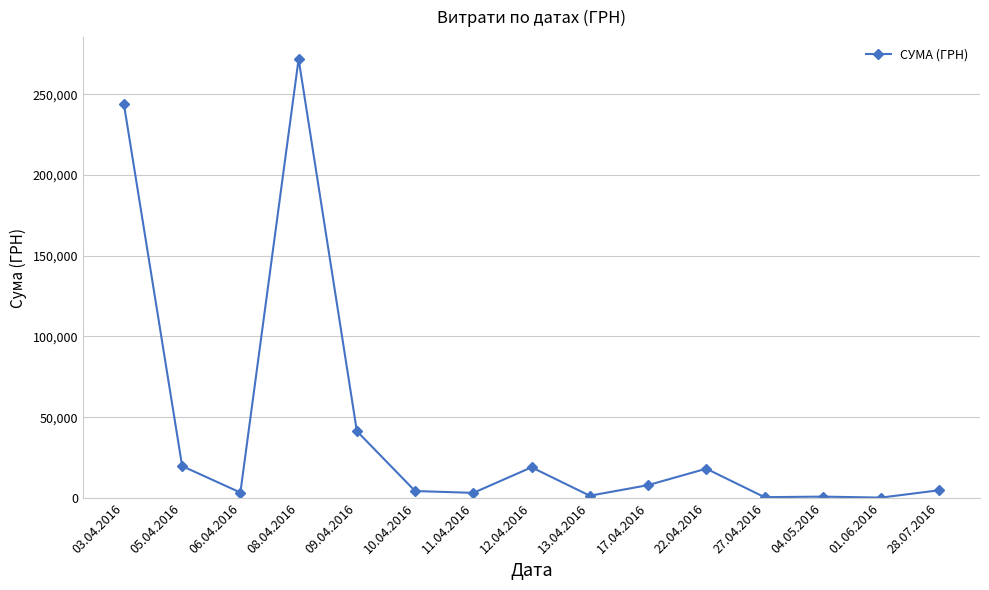

What is the smallest value displayed?

264.0